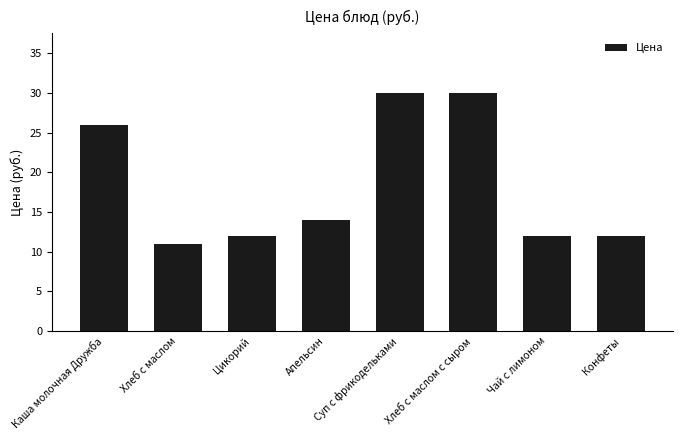

What position from the left is Каша молочная Дружба?

1